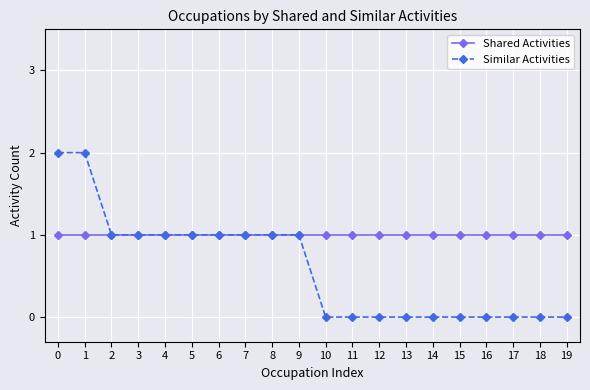

Which series changed the most between 6 and 17?

Similar Activities